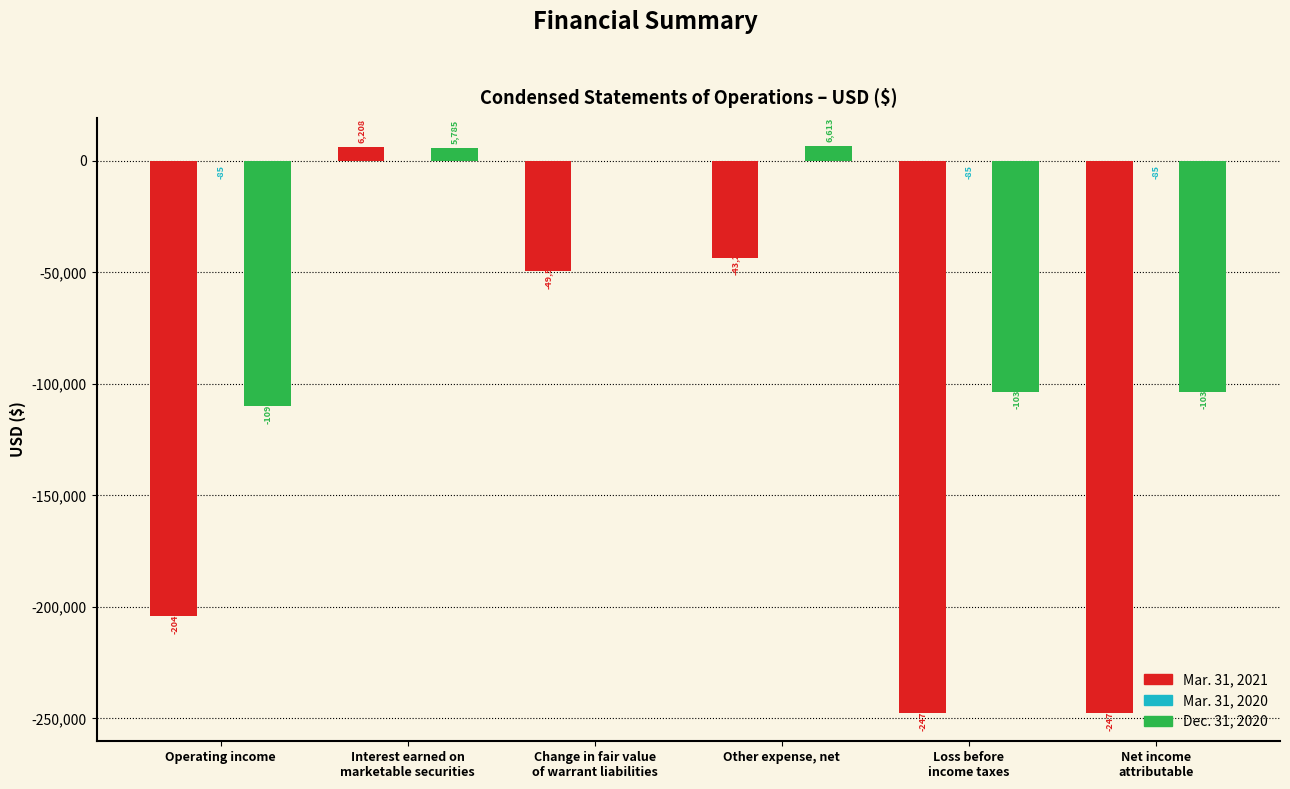

How many groups of bars are there?

6